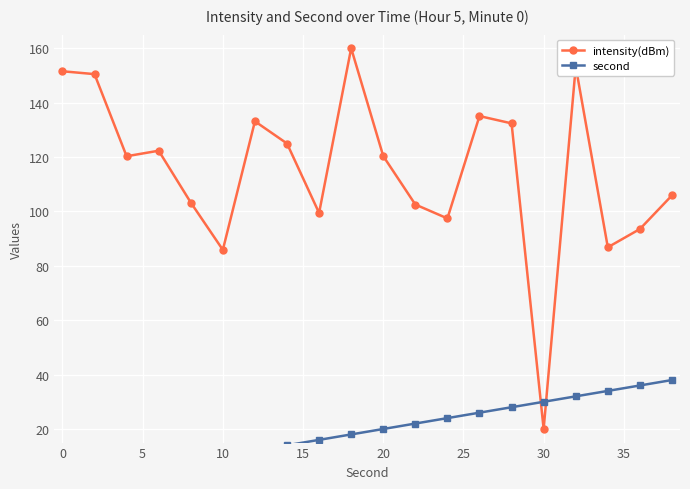

What is the highest value of the intensity(dBm) series?

160.0